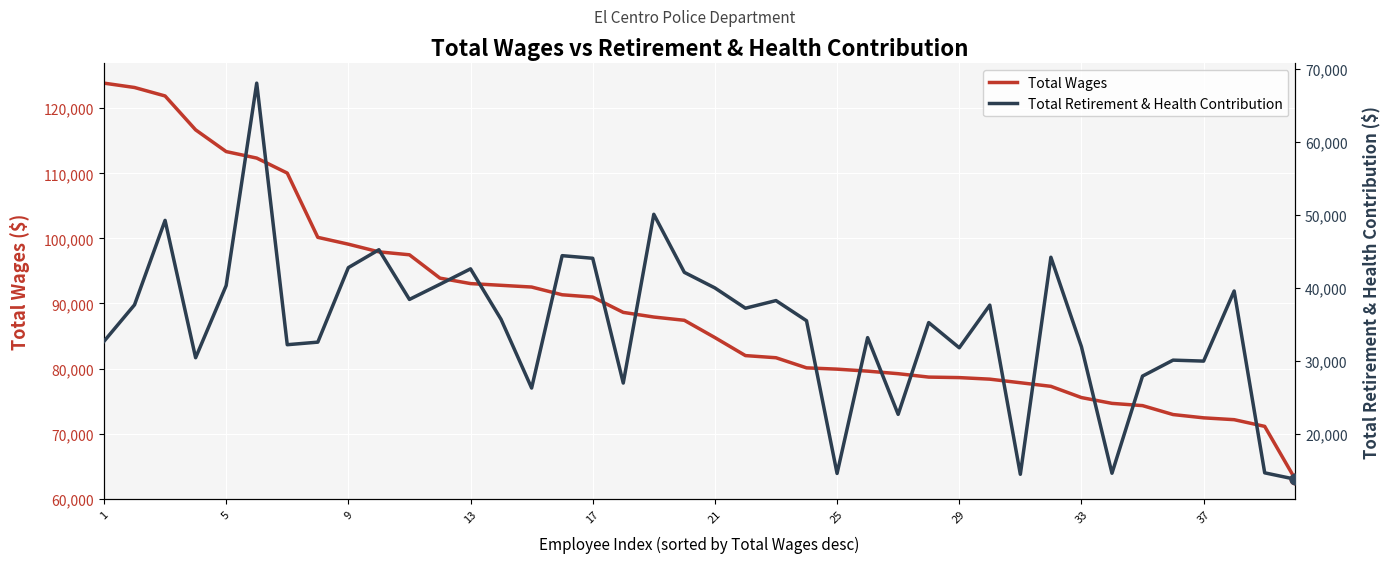

Which series has the largest total across all categories?

Total Wages